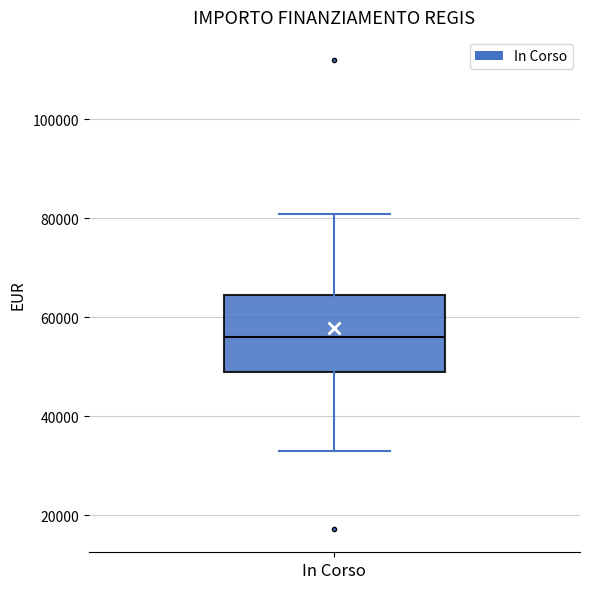

Transcribe this box plot: give where the median line is, the range the box spans, and where the two whiskers end, as read against the y-axis. The values are not printed on the chart, so give them approximately, as read against the axis.

median 56000, box 50000 to 64000, whiskers 32000 to 80000